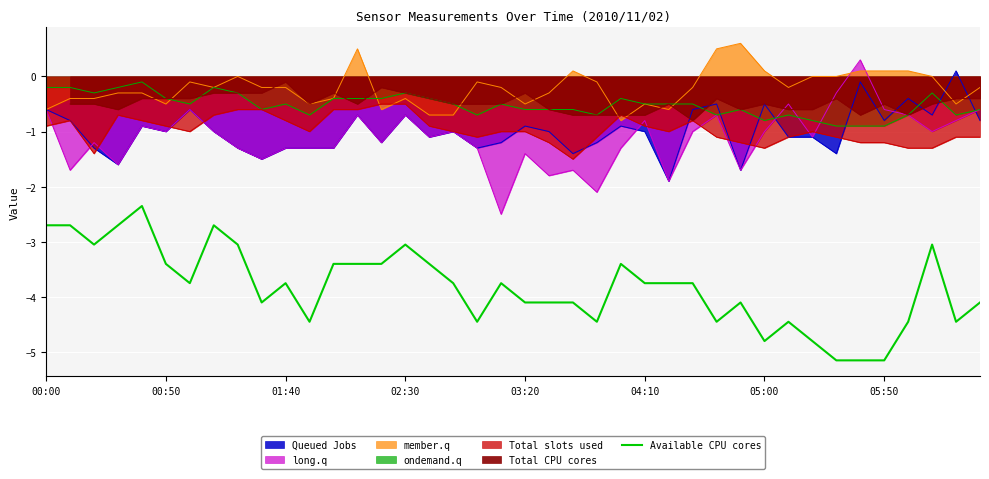

Reading right to left, extract all data points from this chart.

-4.1	-4.4	-3.0	-4.4	-5.2	-5.2	-5.2	-4.8	-4.4	-4.8	-4.1	-4.4	-3.8	-3.8	-3.8	-3.4	-4.4	-4.1	-4.1	-4.1	-3.8	-4.4	-3.8	-3.4	-3.0	-3.4	-3.4	-3.4	-4.4	-3.8	-4.1	-3.0	-2.7	-3.8	-3.4	-2.4	-2.7	-3.0	-2.7	-2.7